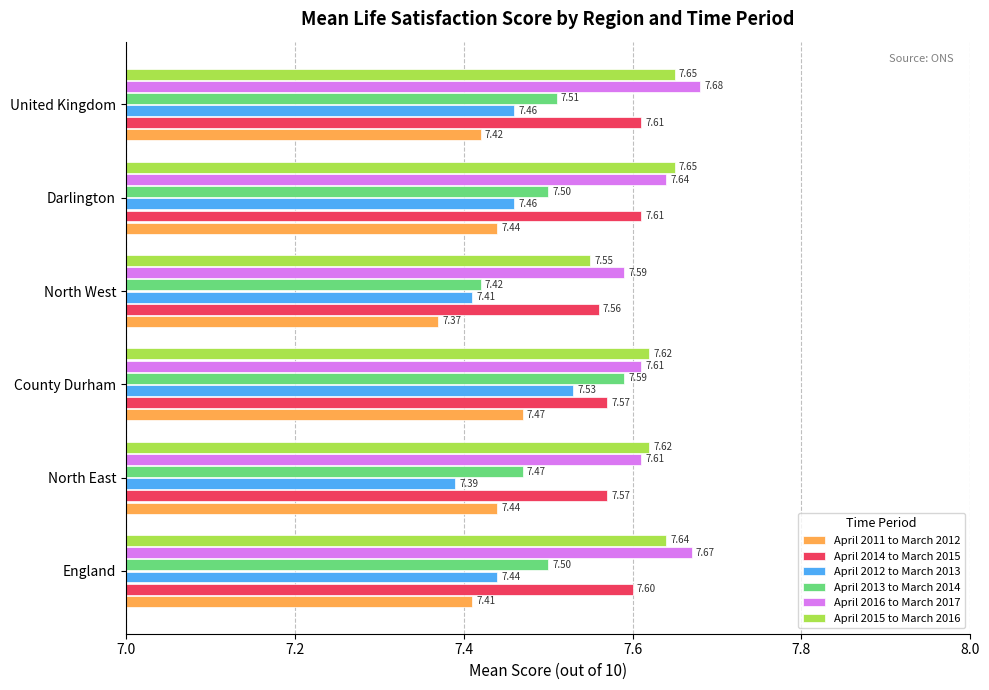

Between County Durham and North West, which series saw the biggest shift?

April 2013 to March 2014